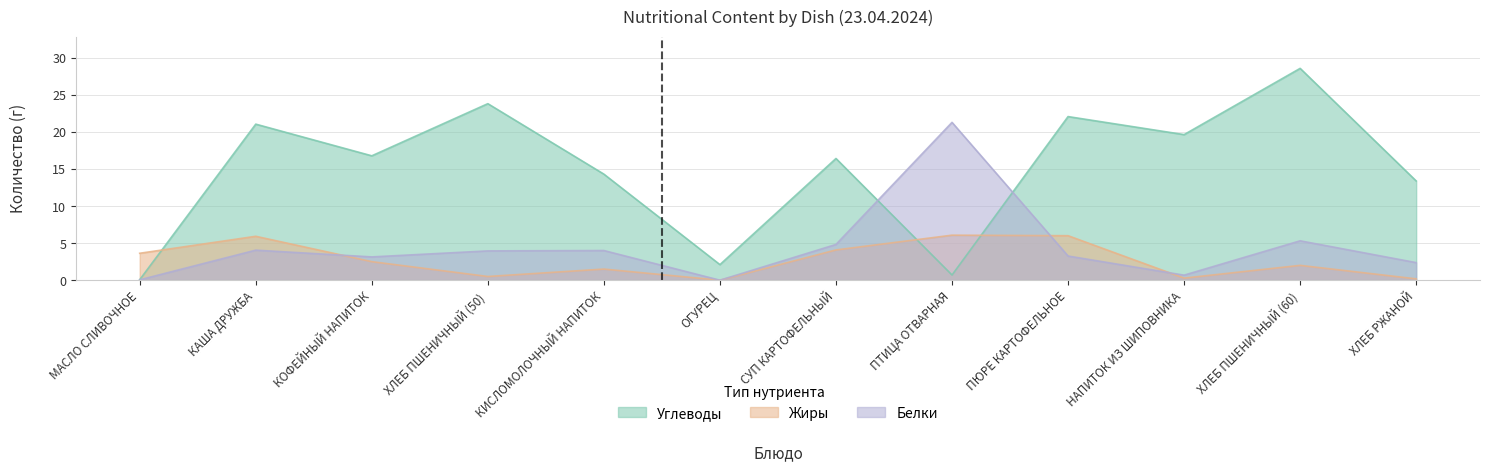

Read the Углеводы value at ХЛЕБ ПШЕНИЧНЫЙ (60).

28.6